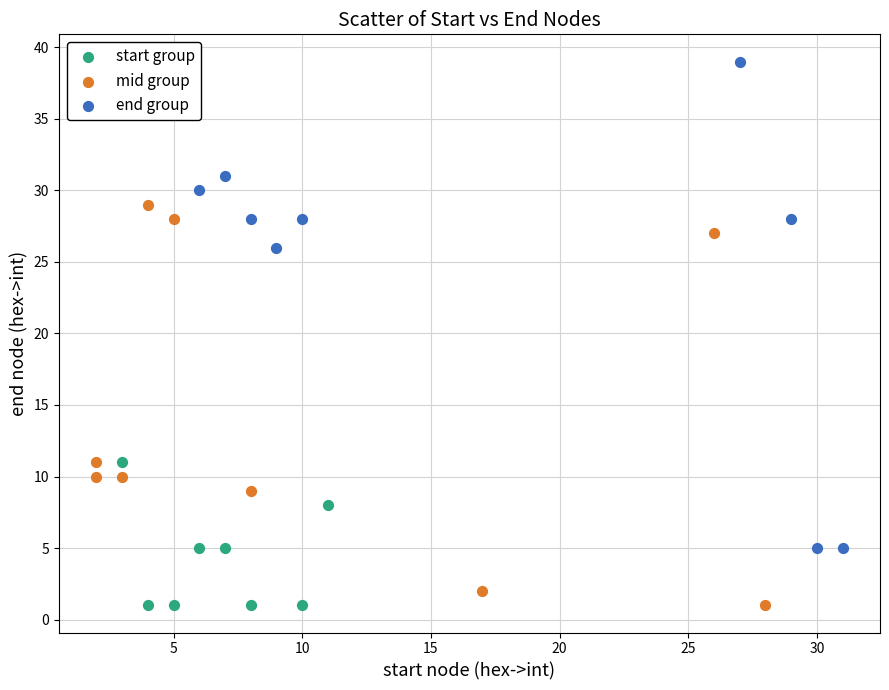

Which series has the widest spread of Y values?

end group